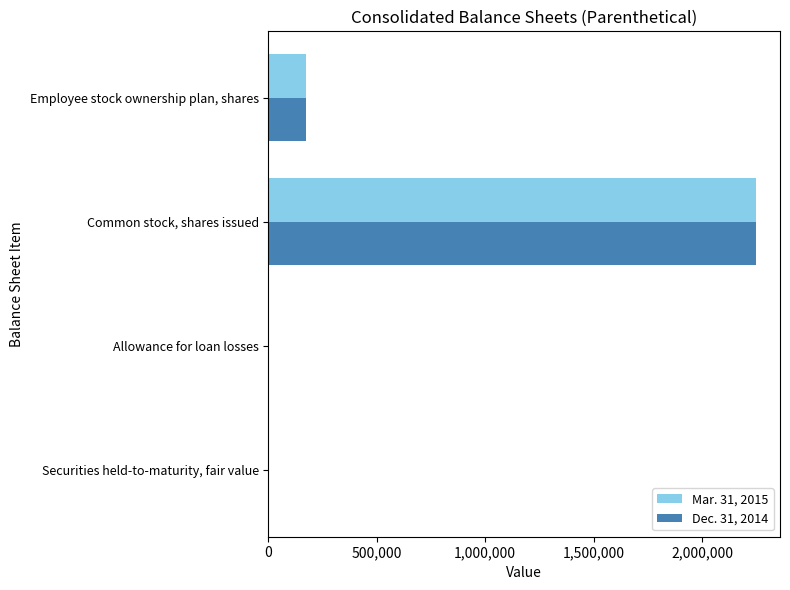

Which category has the highest value in the Dec. 31, 2014 series?

Common stock, shares issued